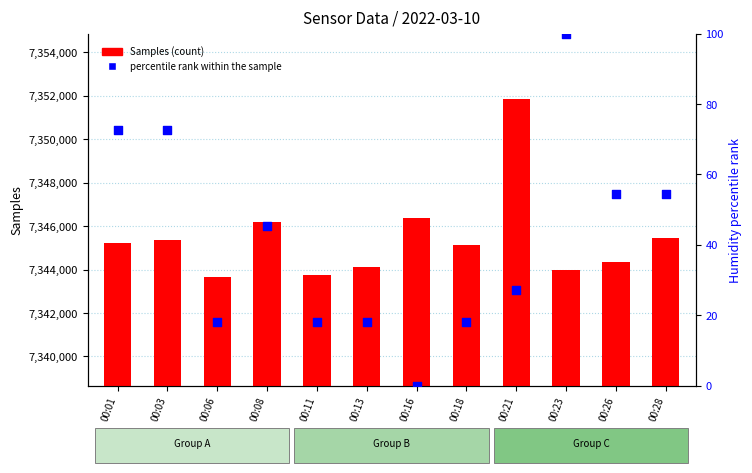

Which series has the largest Y range (max minus min)?

Samples